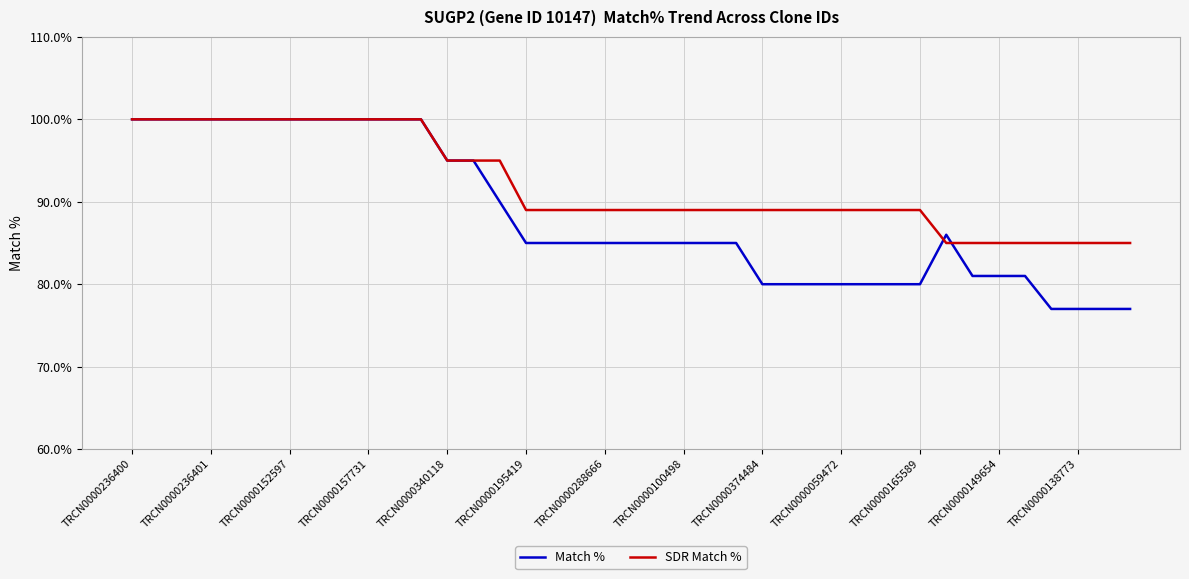

Rank the series by their average value, from highest to lowest.

SDR Match %, Match %